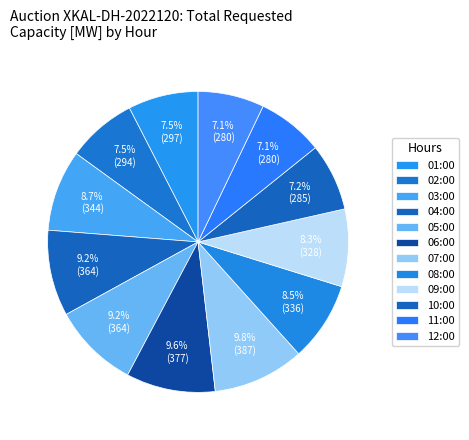

Which category has the biggest portion of the pie?

07:00